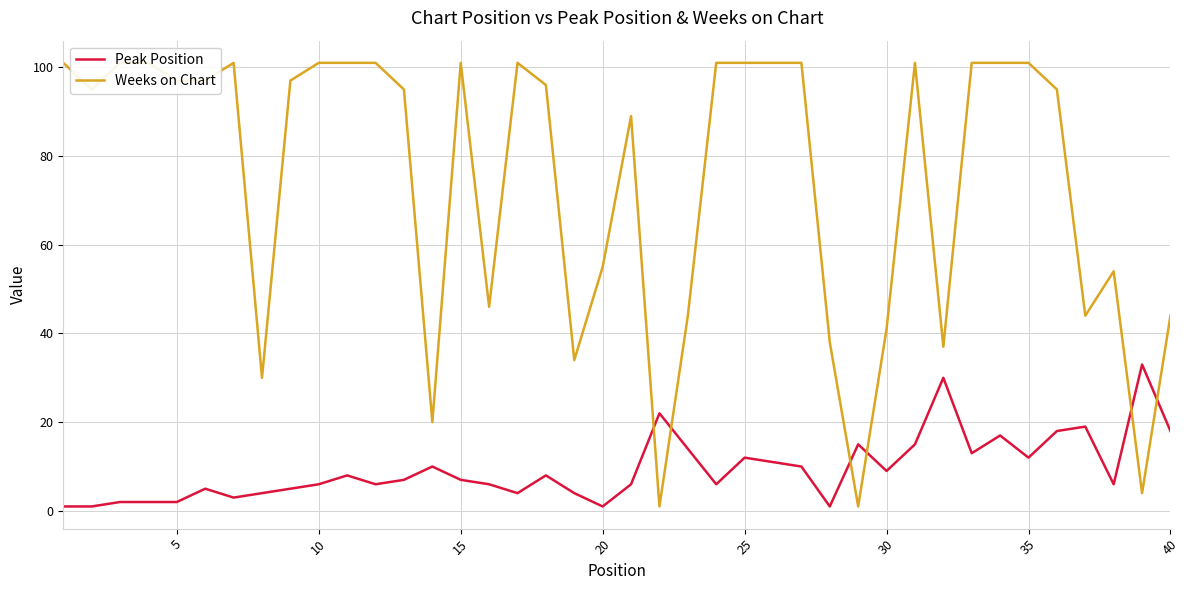

The value of Peak Position at 15 is 7. True or false?

True